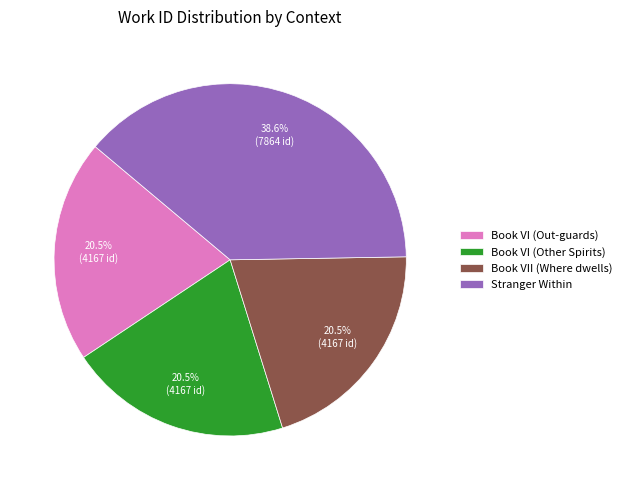

Combined, do Book VII (Where dwells) and Stranger Within account for over 50%?

Yes